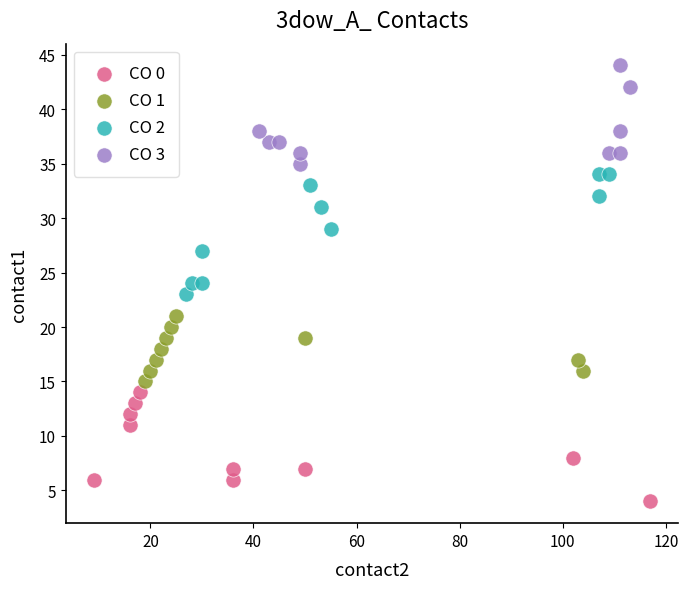

Which series reaches the maximum Y coordinate?

CO 3